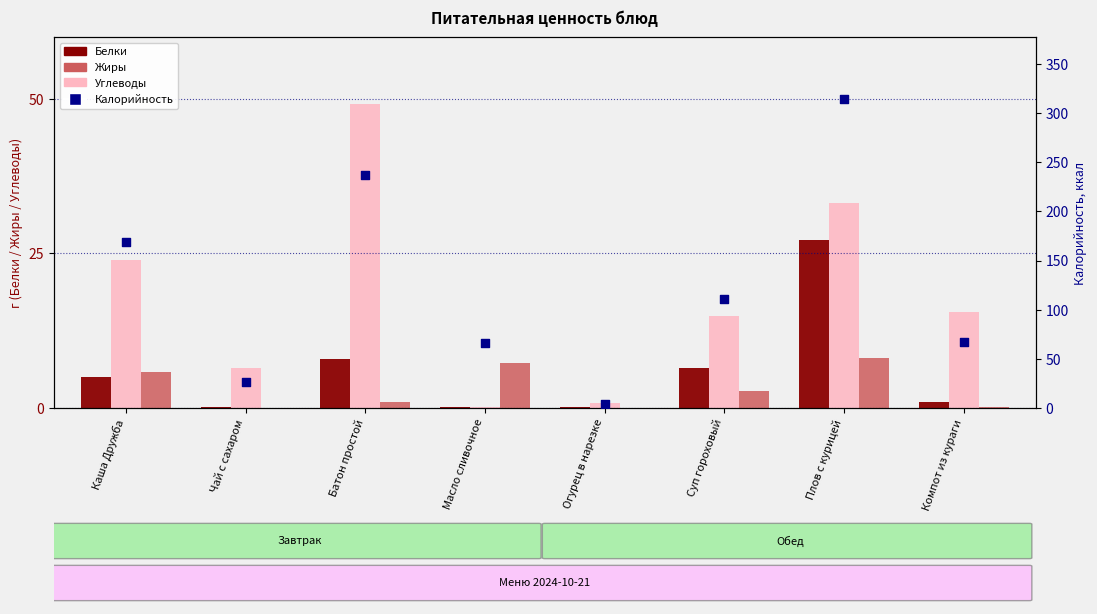

Which series has the widest spread of Y values?

Калорийность